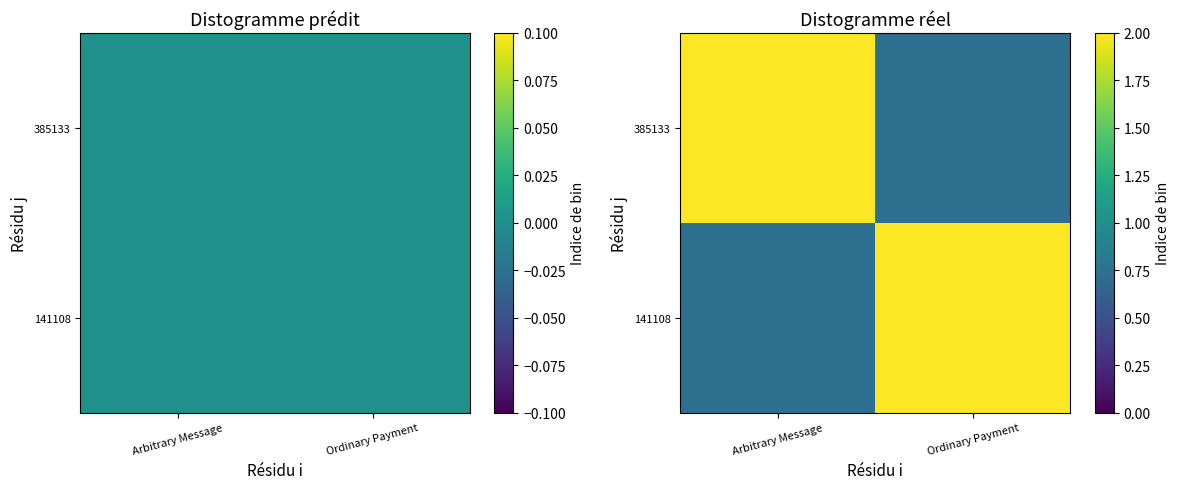

What value does the 385133 series have at Arbitrary Message?

2.0